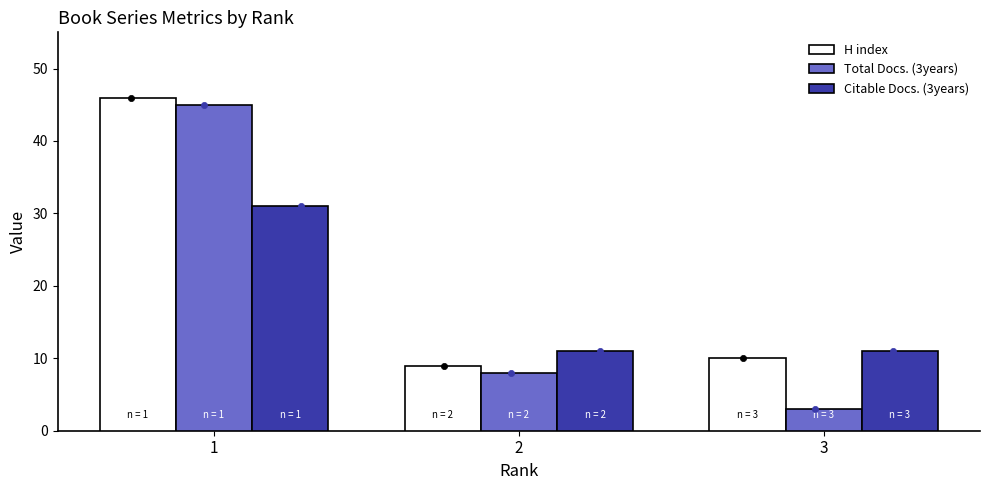

What are all the series names shown in the legend?

H index, Total Docs. (3years), Citable Docs. (3years)